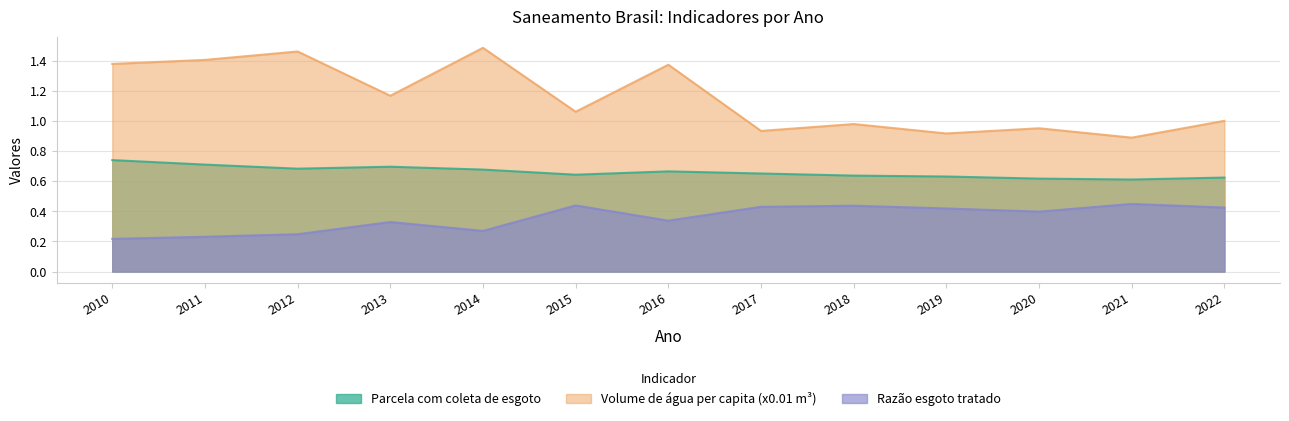

What are all the series names shown in the legend?

Parcela com coleta de esgoto, Volume de água per capita (x0.01 m³), Razão esgoto tratado